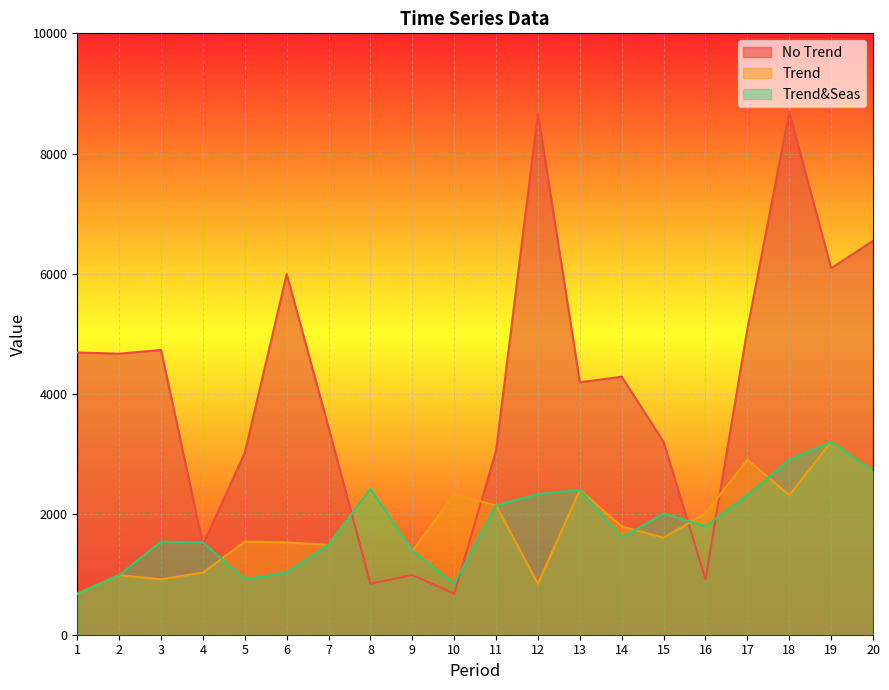

The value of Trend at 2 is 218. True or false?

False